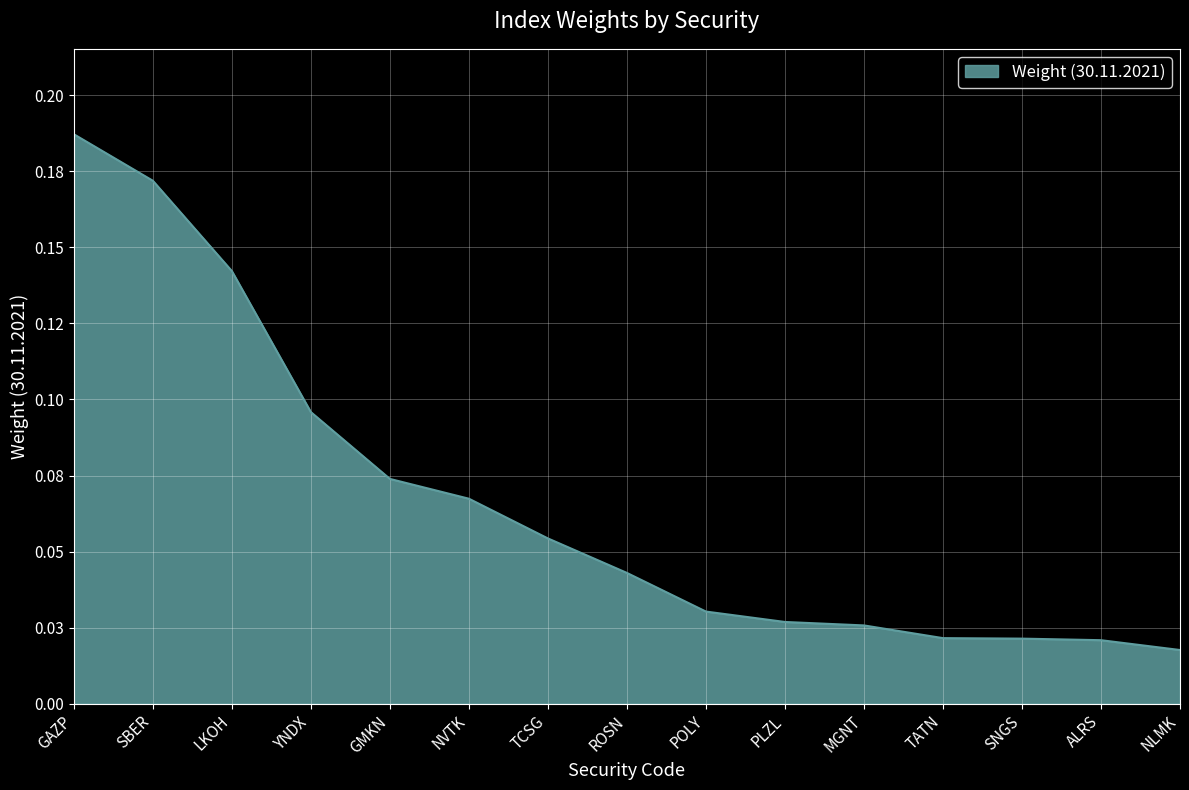

Is it true that the value at TCSG is 0.1?

True